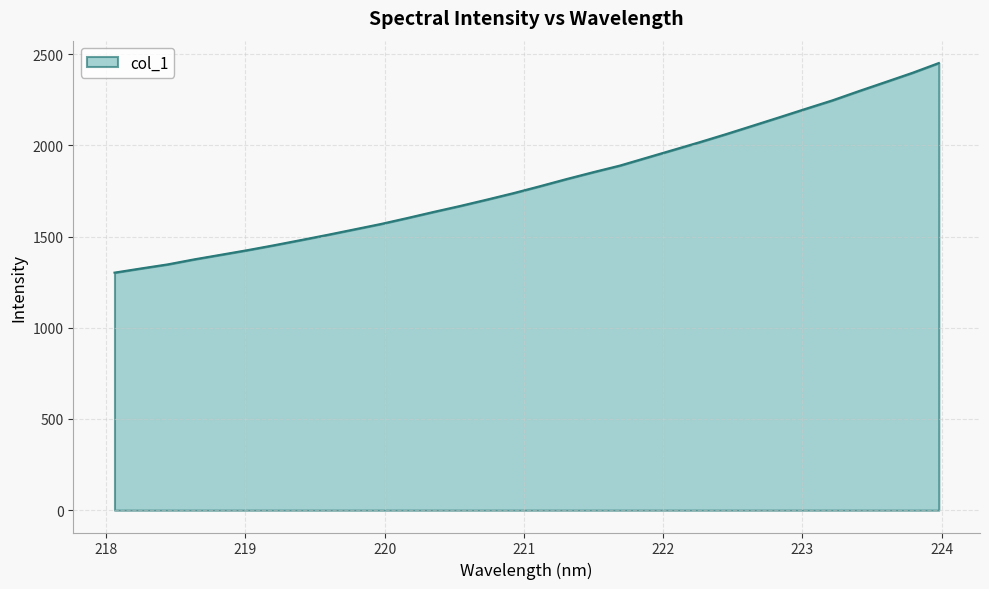

What is the difference between the maximum and minimum values?

1149.0